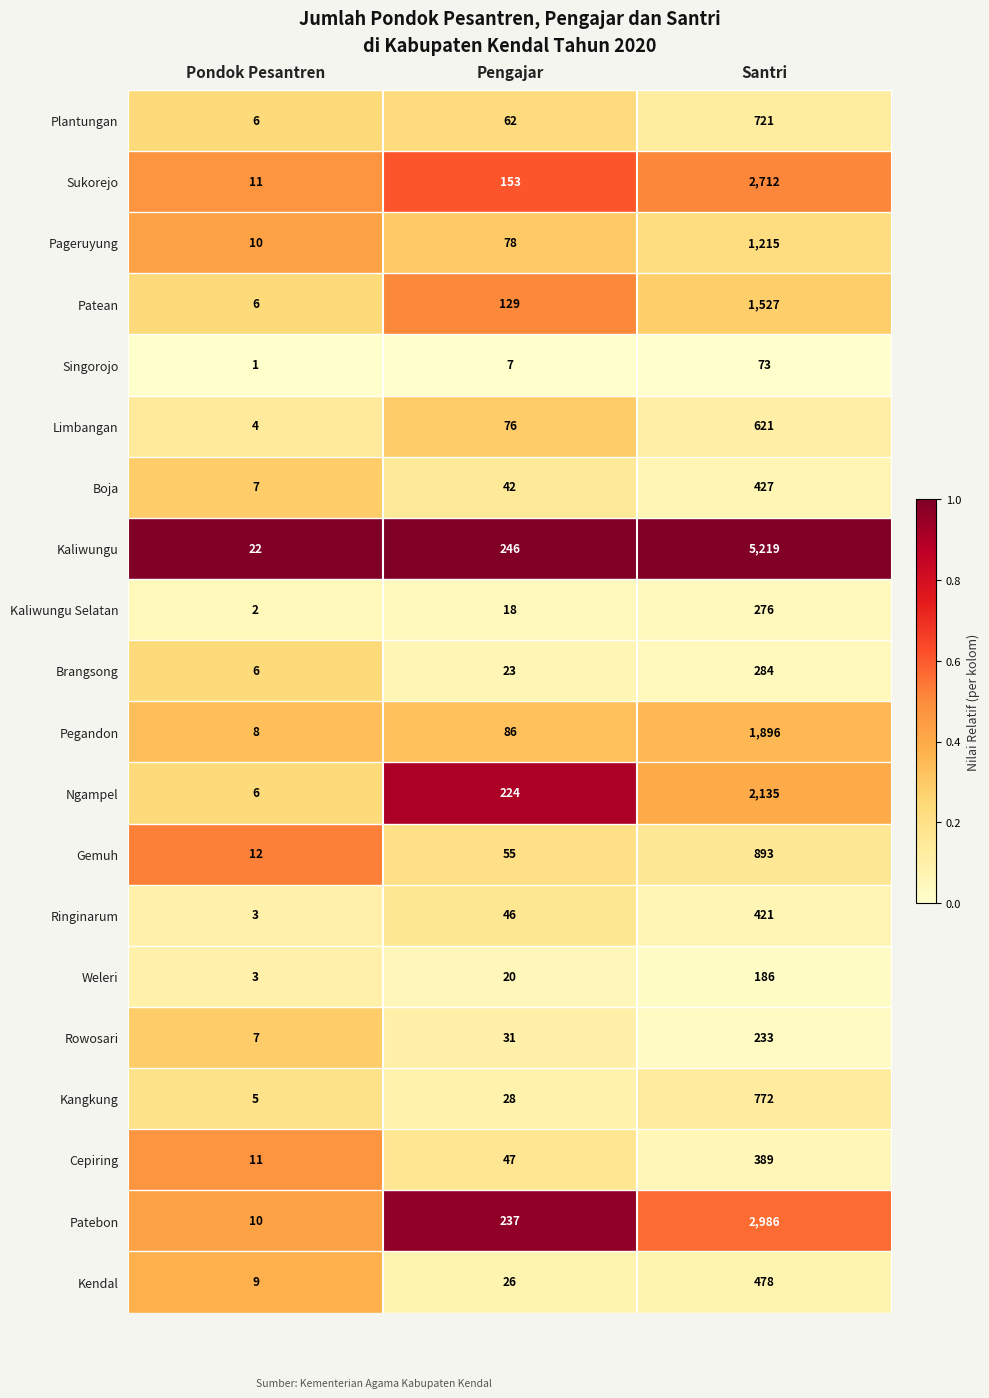

What is the difference between the Kangkung values at Santri and Pondok Pesantren?

767